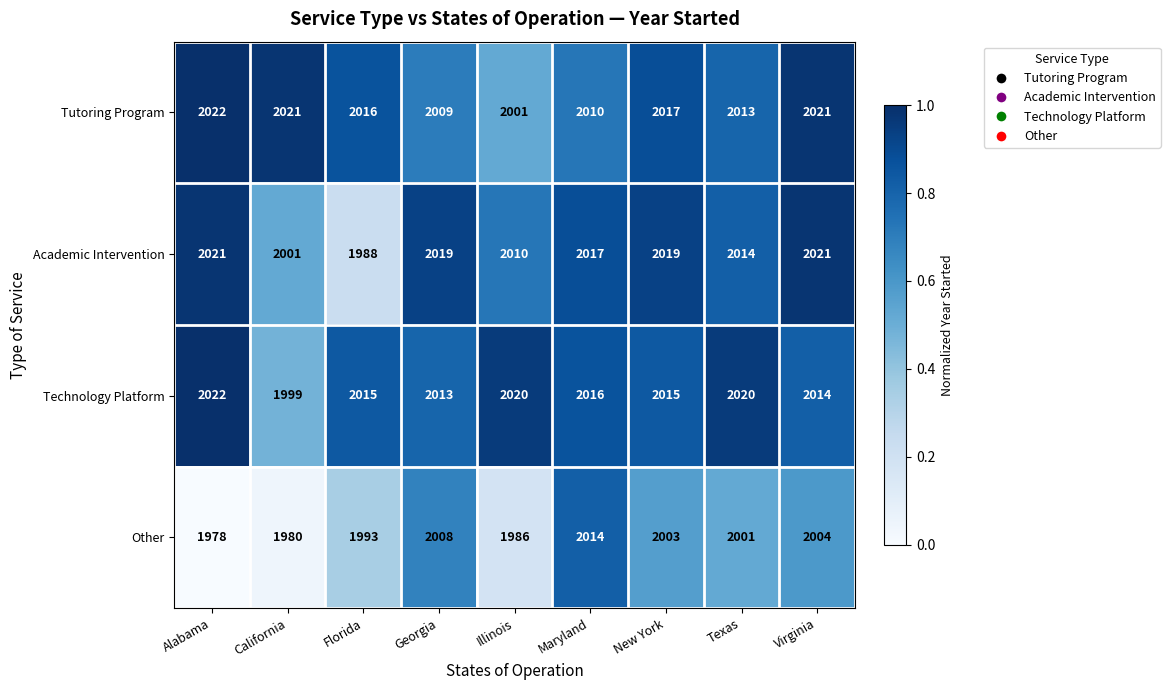

Read the Technology Platform value at New York.

2015